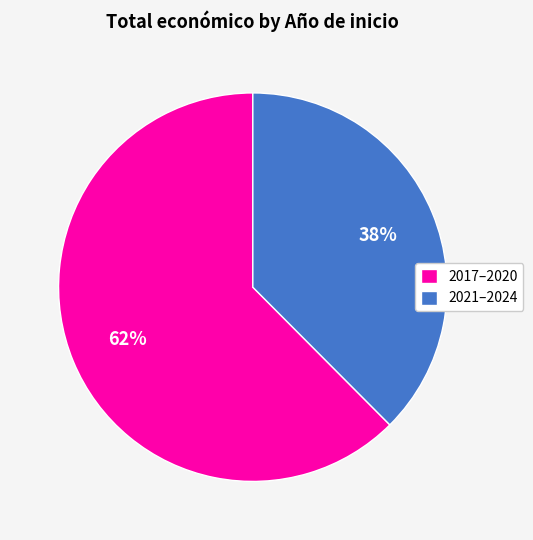

To the nearest percent, what is the average slice percentage?

50%